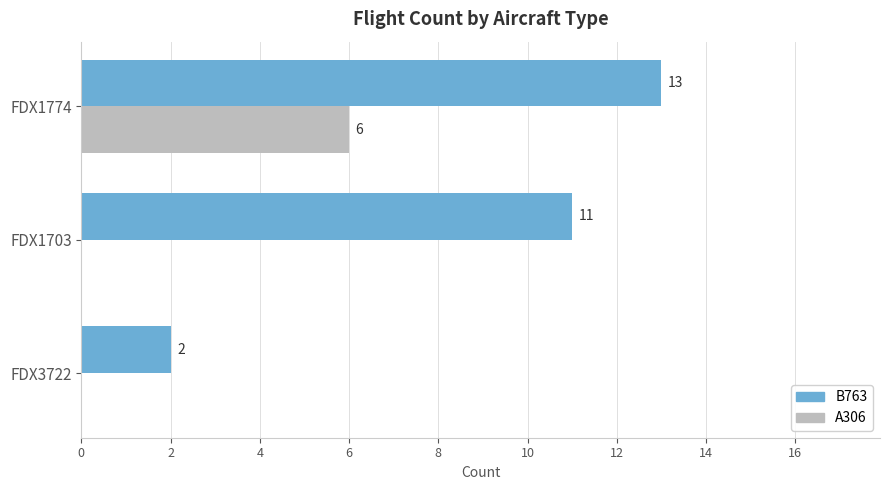

Which series has the widest spread of values?

B763